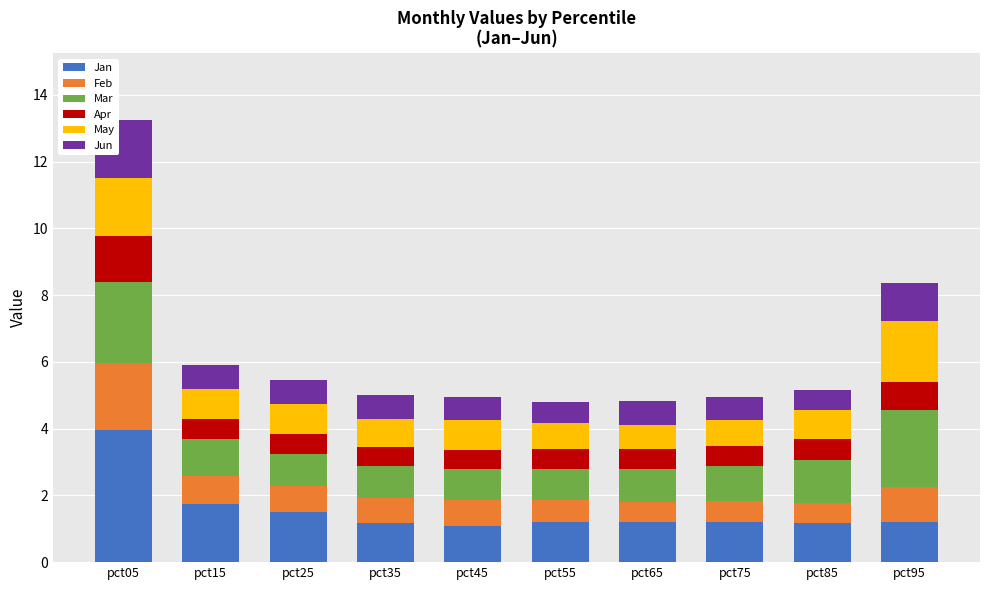

How many series are shown in this chart?

6